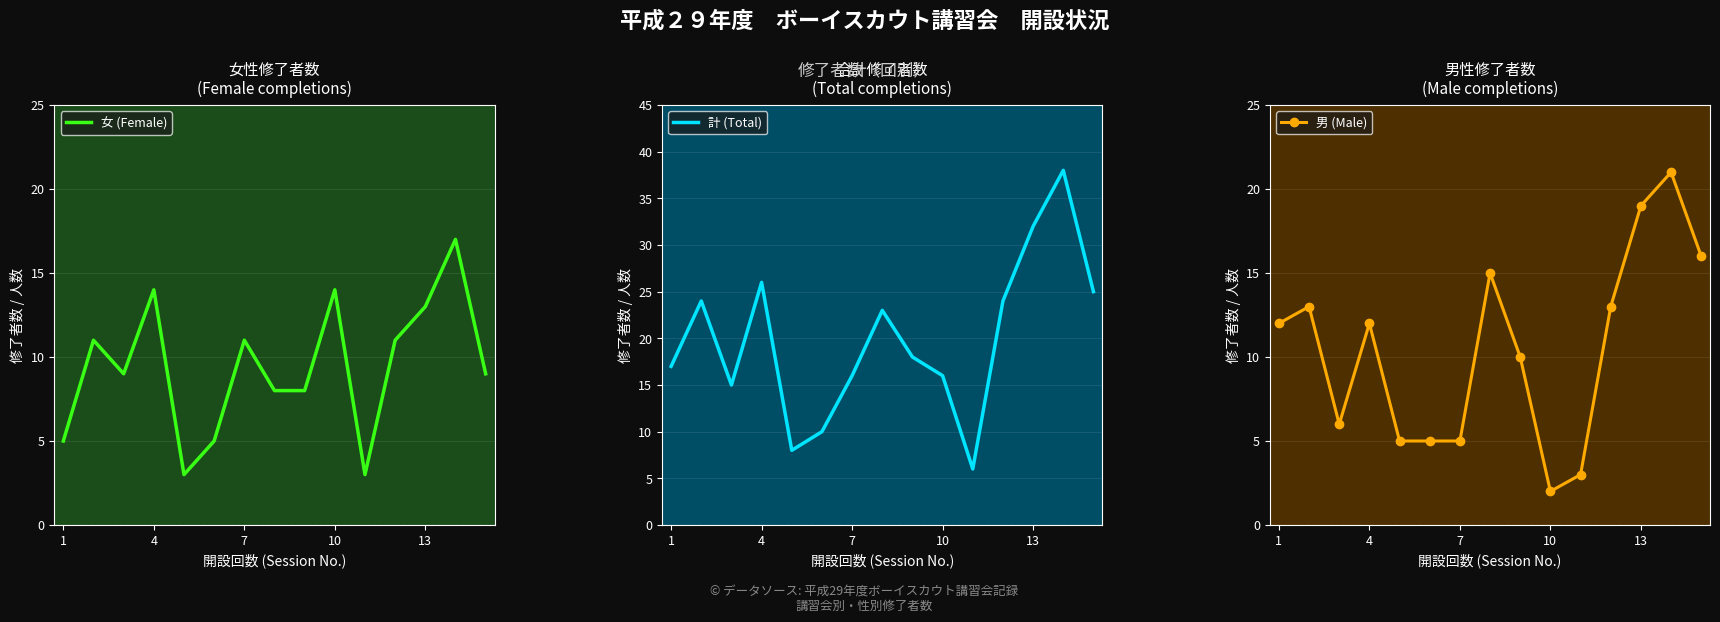

What is the smallest value displayed?

2